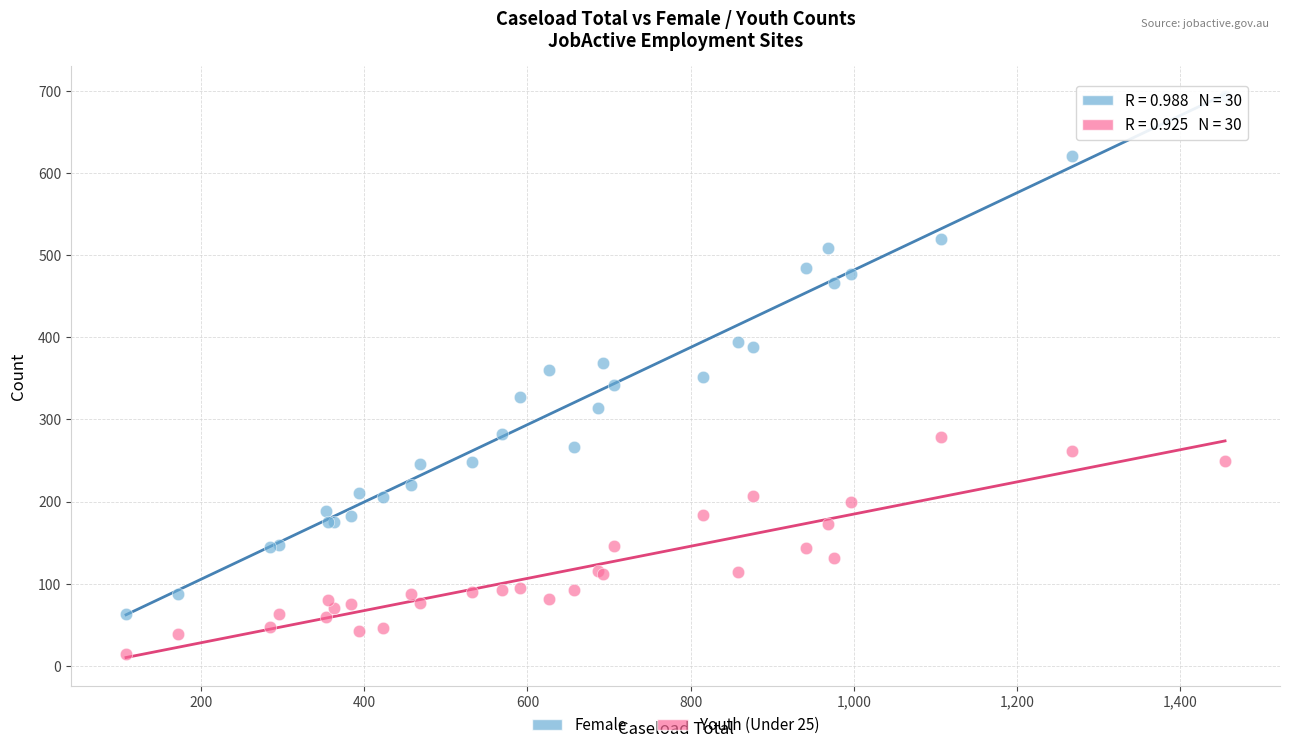

Which series contains the lowest Y value?

Youth (Under 25)